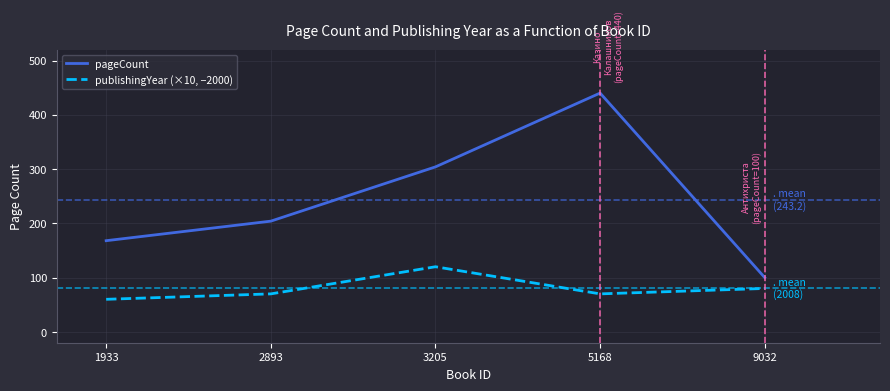

True or false: pageCount and publishingYear (×10, −2000) intersect in this chart.

False